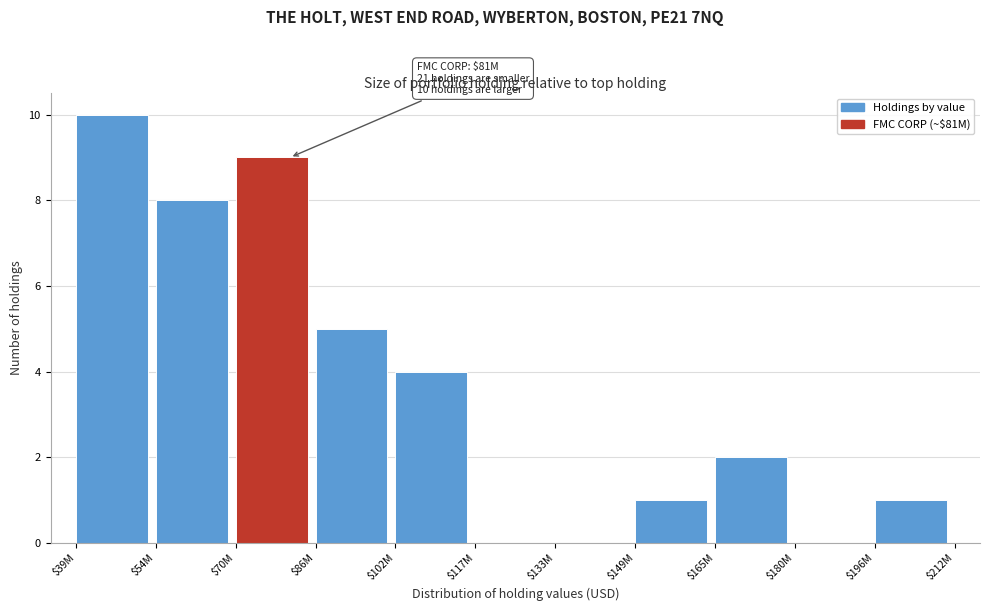

True or false: the data shows 9 at $70M.

True